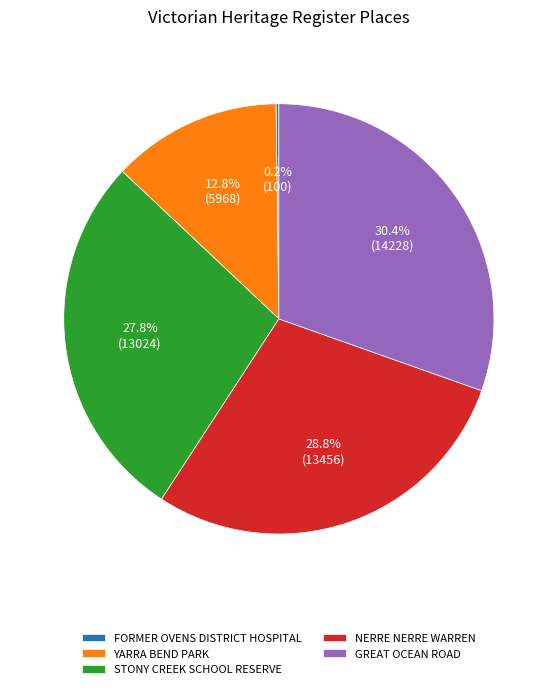

Which slice is the largest?

GREAT OCEAN ROAD